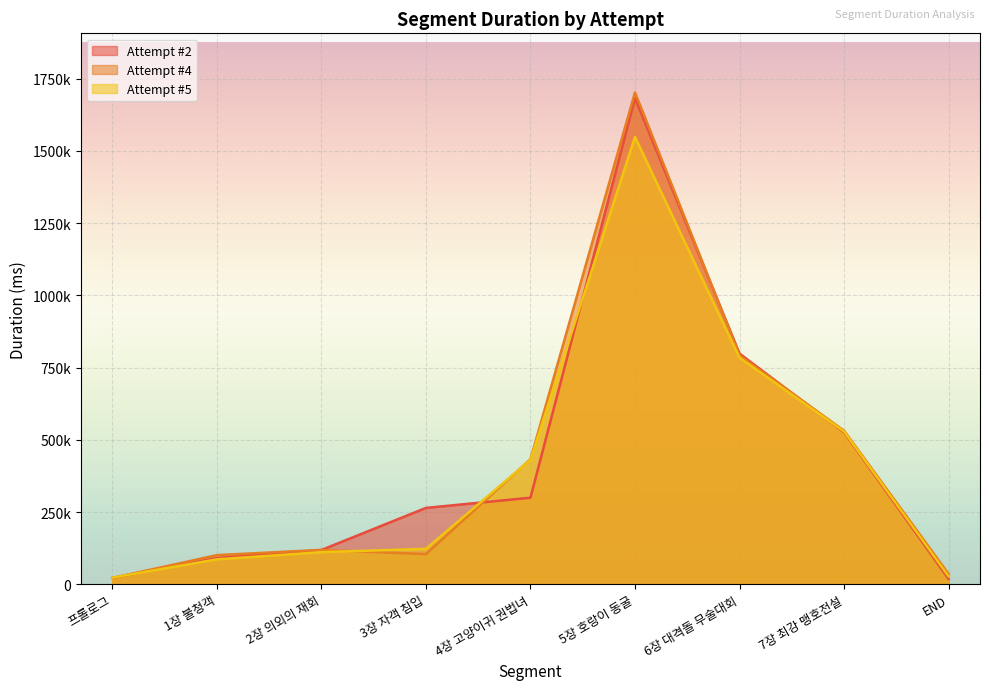

What is the label of the 3rd point from the left?

2장 의외의 재회